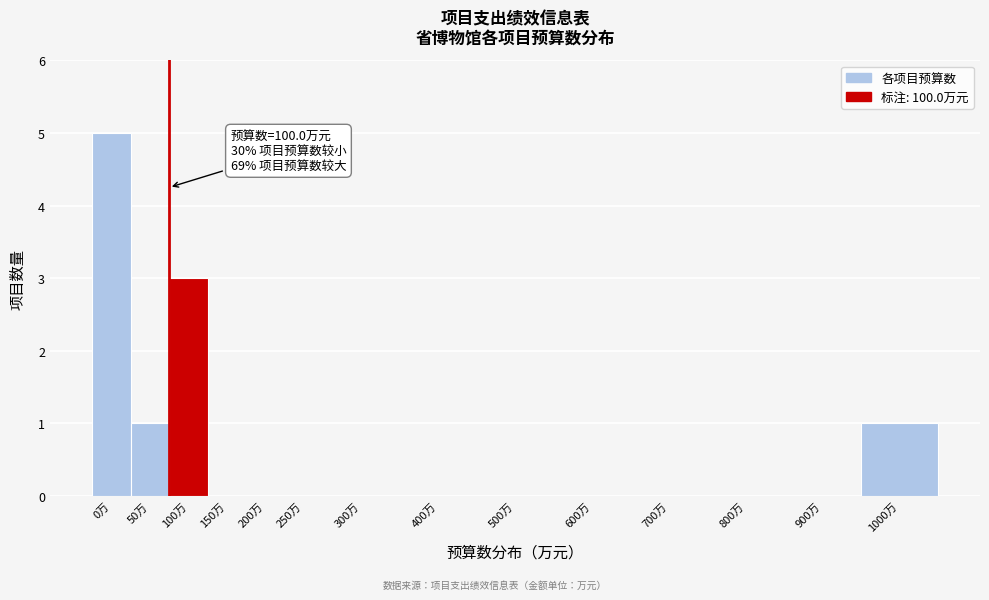

Reading left to right, extract all data points from this chart.

0万=5	50万=1	100万=3	150万=0	200万=0	250万=0	300万=0	400万=0	500万=0	600万=0	700万=0	800万=0	900万=0	1000万=1